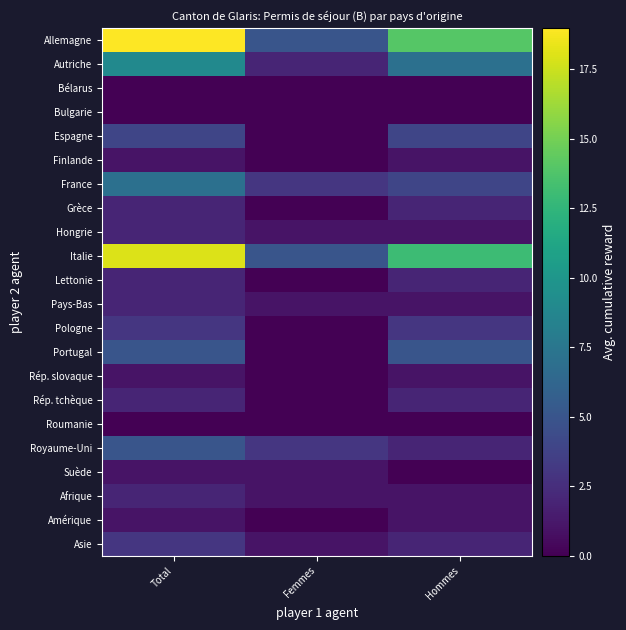

At which category is the sum across all series the highest?

Total